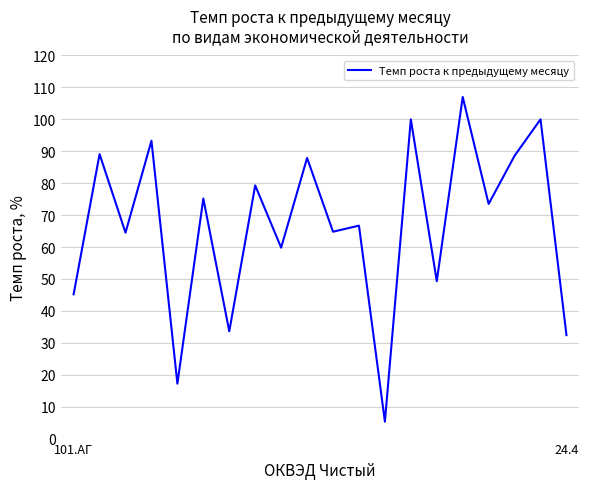

What is the difference between the maximum and minimum values?

101.7